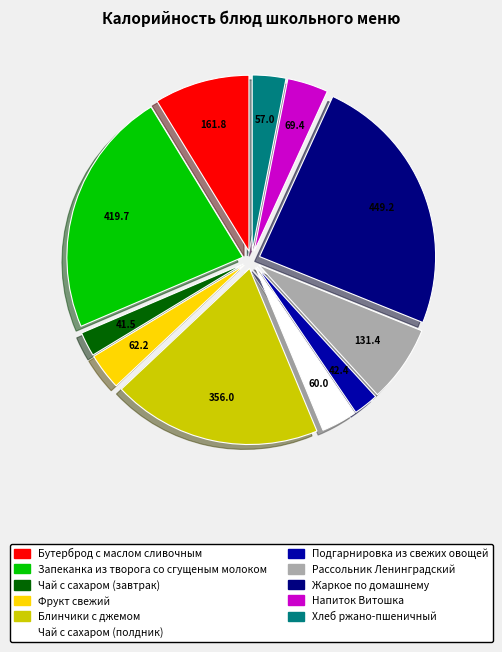

What is the largest slice in the pie chart?

Жаркое по домашнему